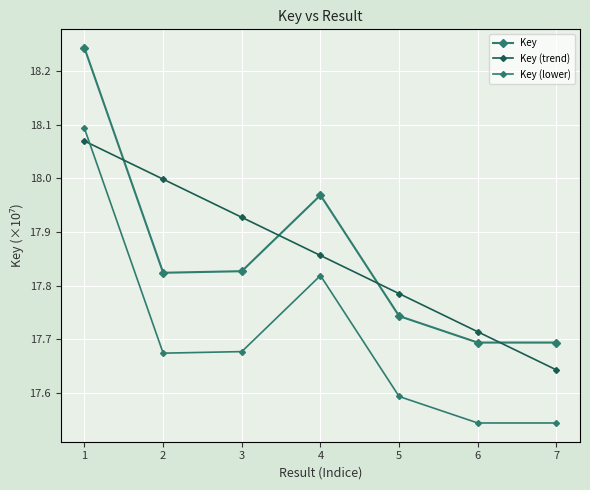

Is this an area chart (filled region under the line)?

No